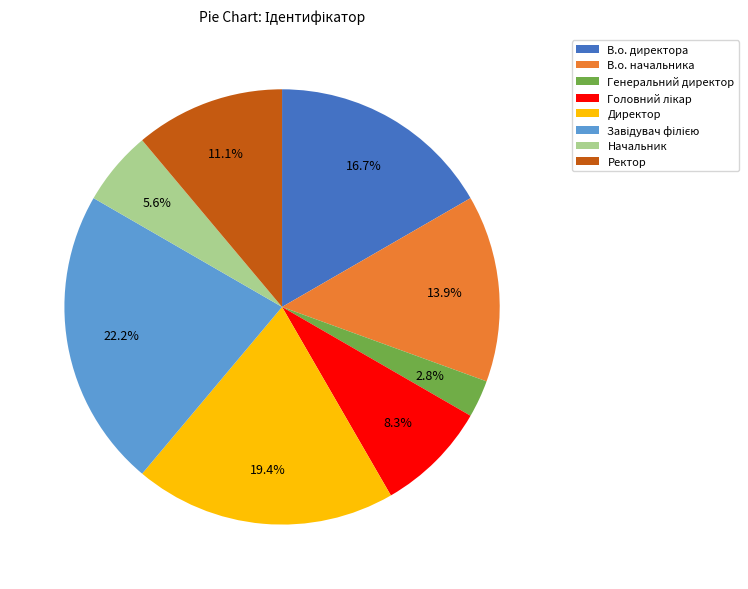

Is there a majority slice in this chart?

No